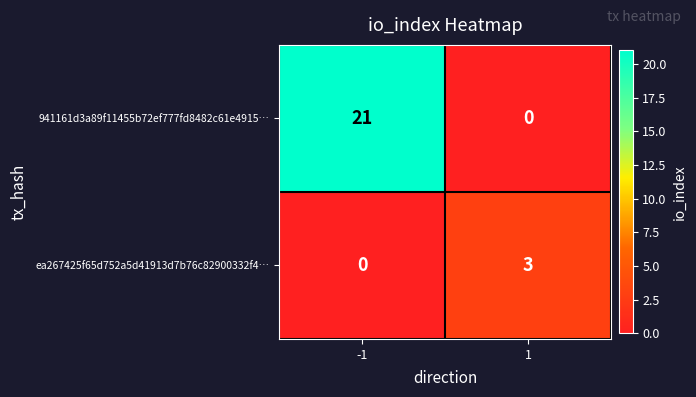

How many data points does each series have?

2